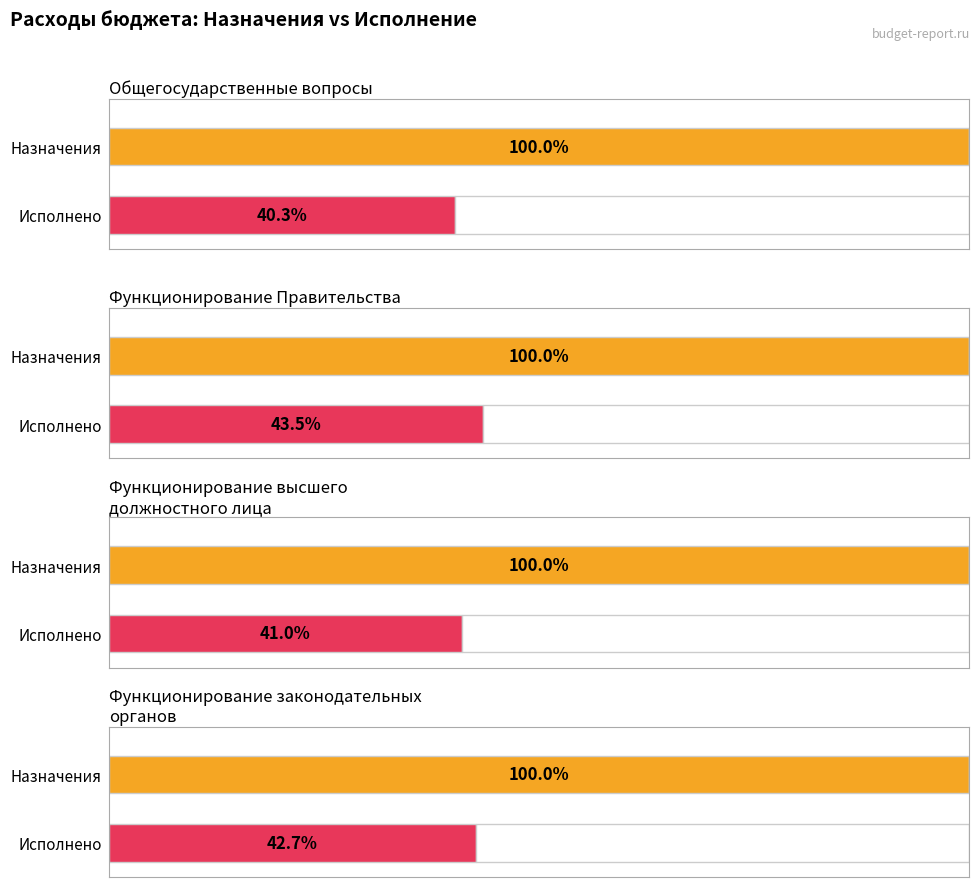

The value of Исполнено at Функционирование Правительства is 14653374.9. True or false?

False